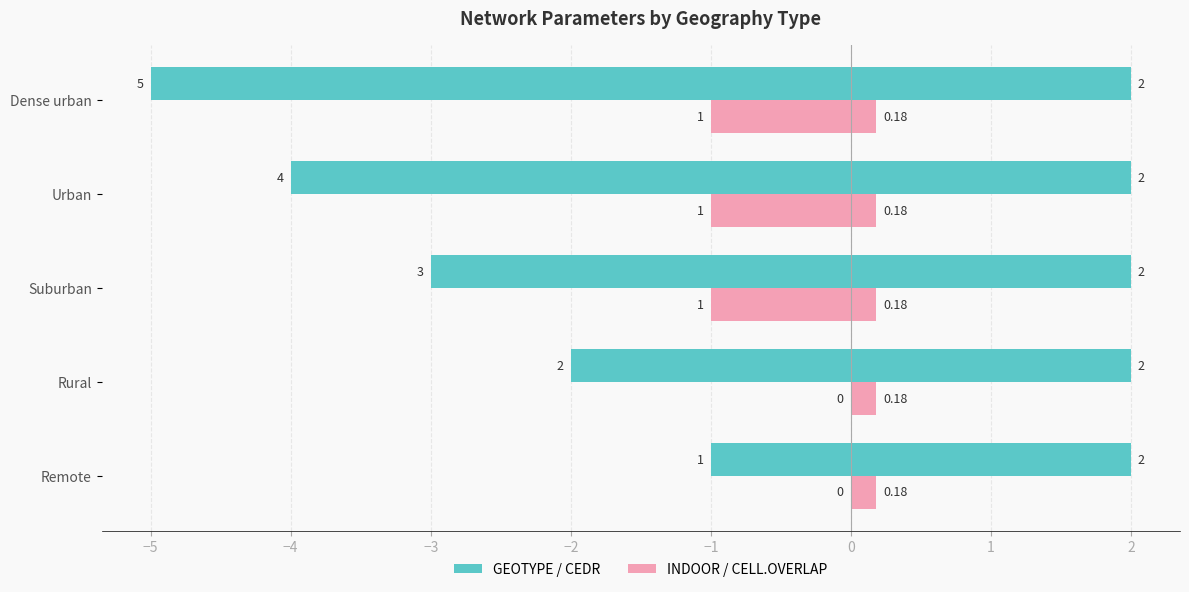

Between −6 and −5, which series saw the biggest shift?

GEOTYPE